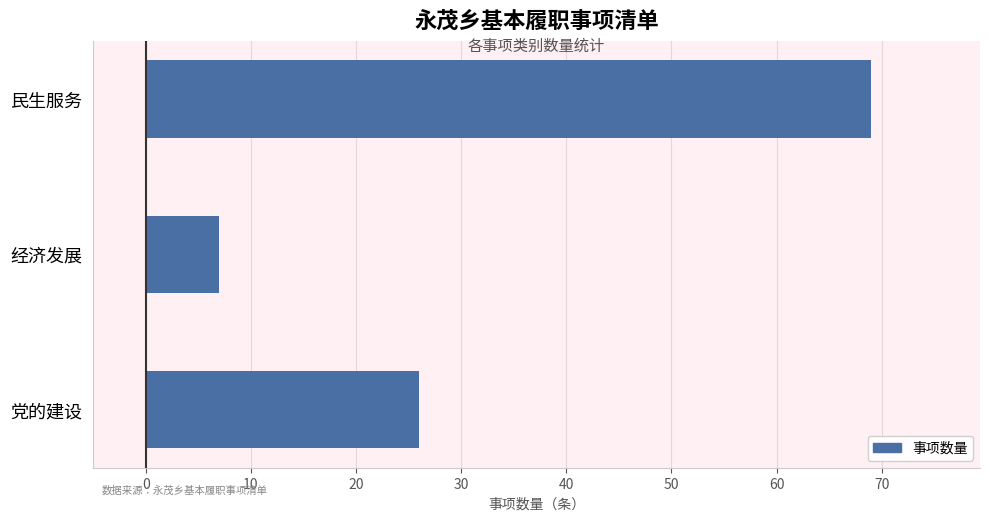

What is the ratio of the value at 党的建设 to the value at 民生服务?

0.4